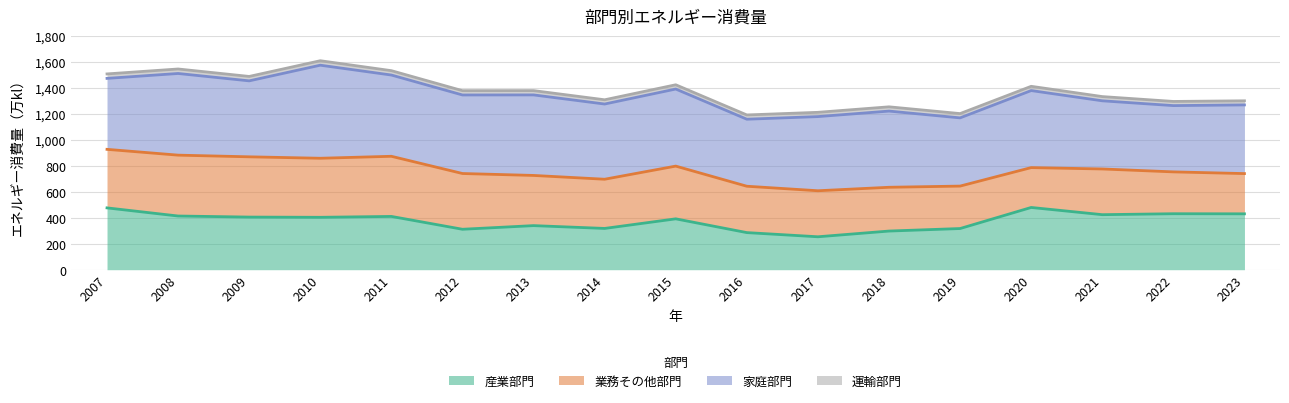

What is the spread (max minus min) of values at 2018?

554.0